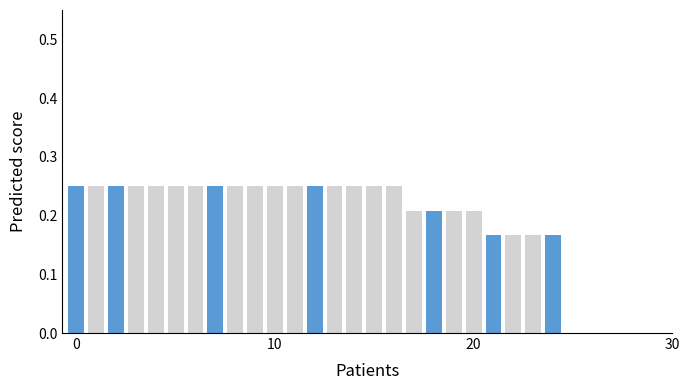

Does the chart contain stacked bars?

No